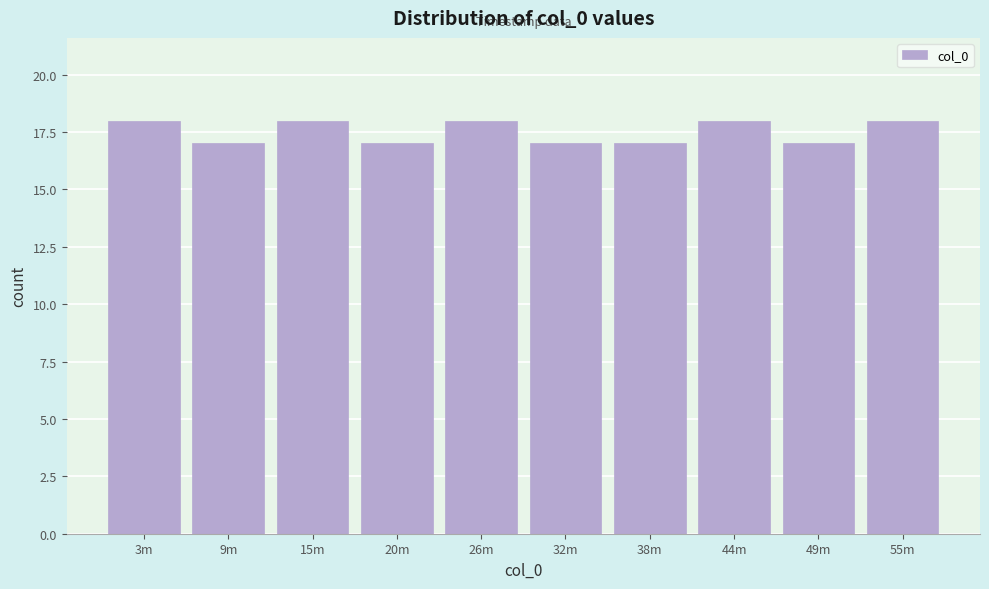

Reading left to right, what are all the values shown in this chart?

18	17	18	17	18	17	17	18	17	18